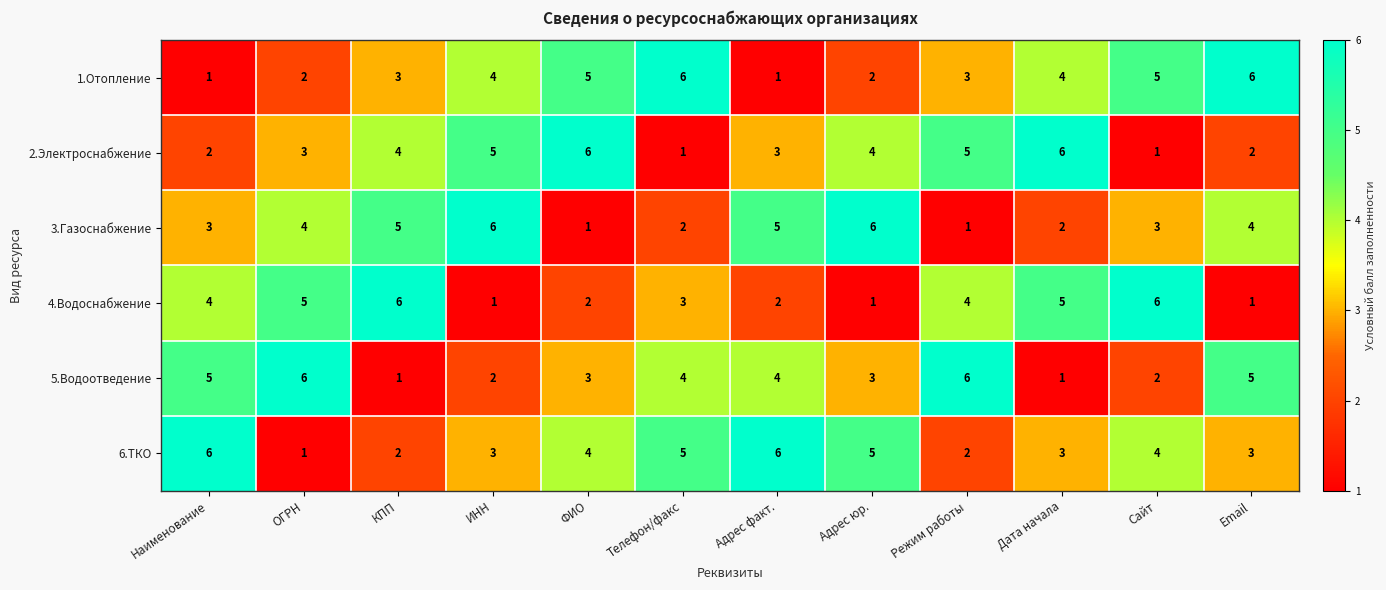

Count the number of categories in the chart.

12